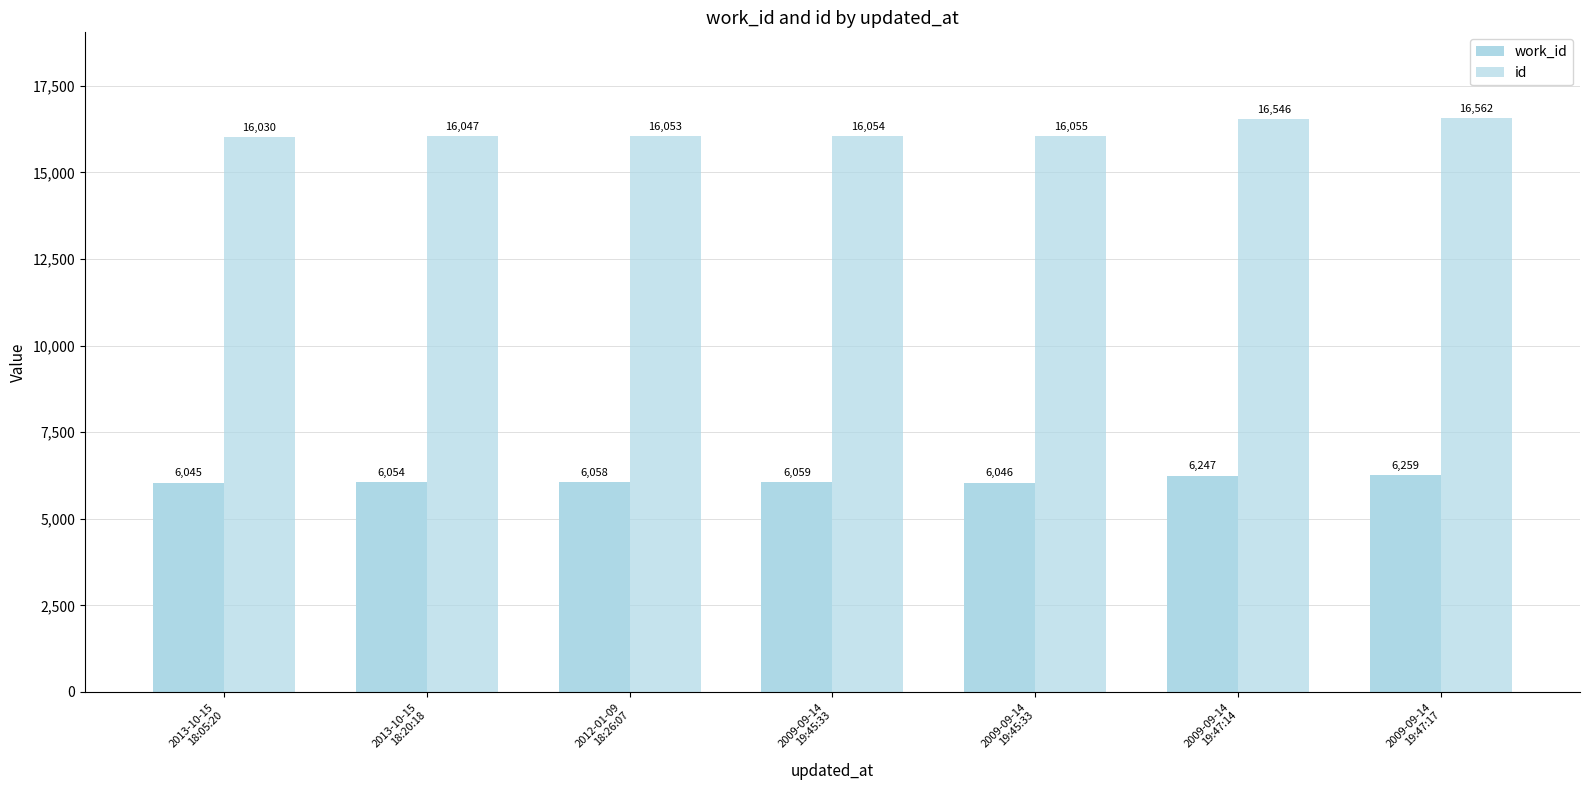

What is the difference between the second highest and minimum values in the work_id series?

202